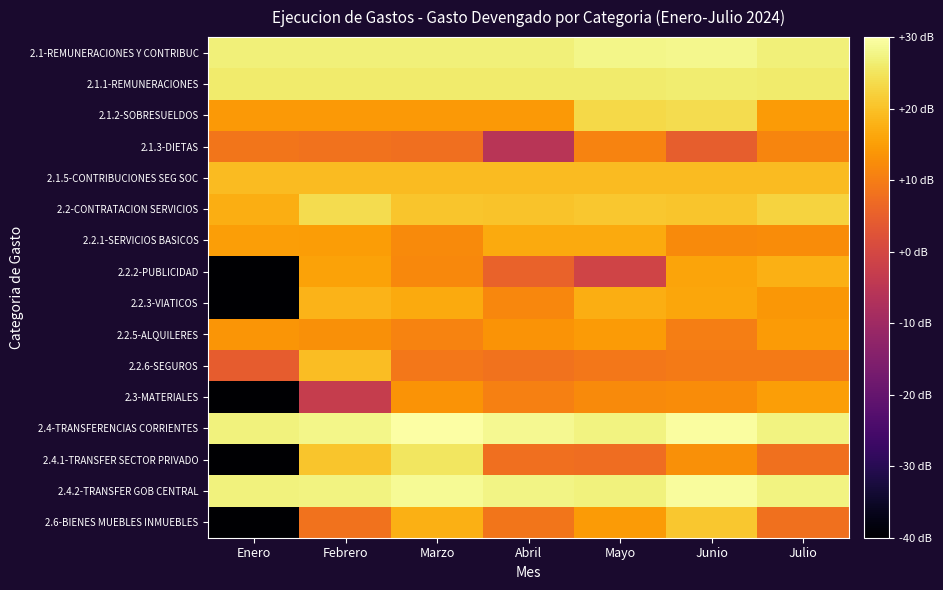

How many data points does each series have?

7